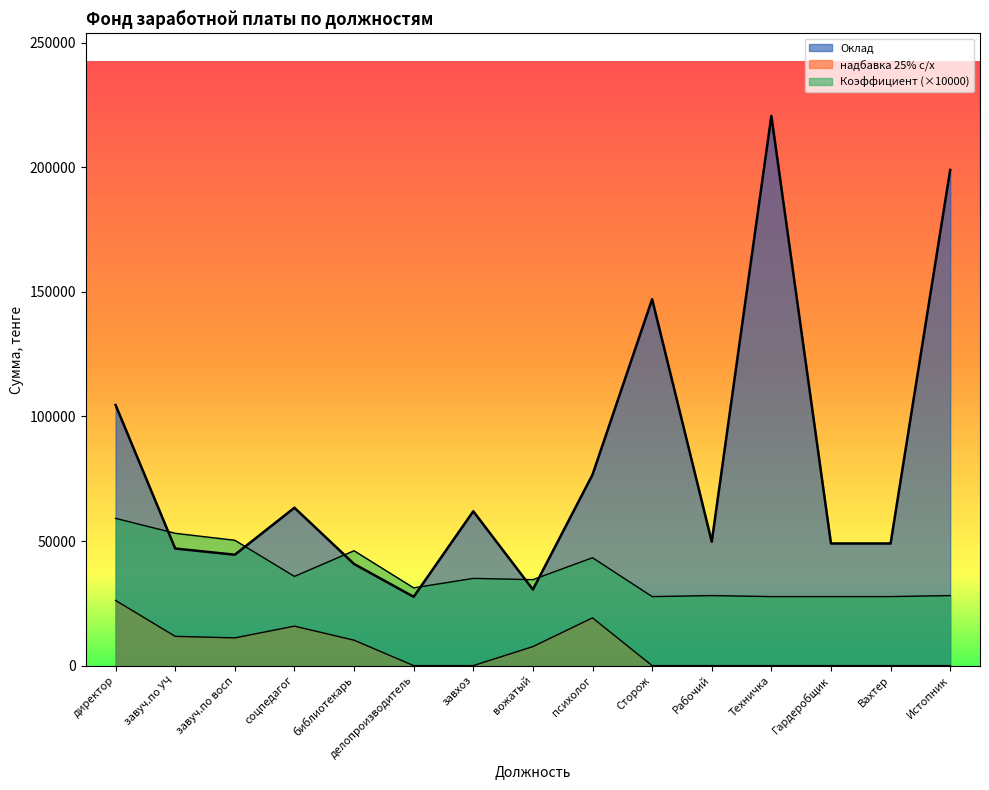

Which series has the largest total across all categories?

Оклад